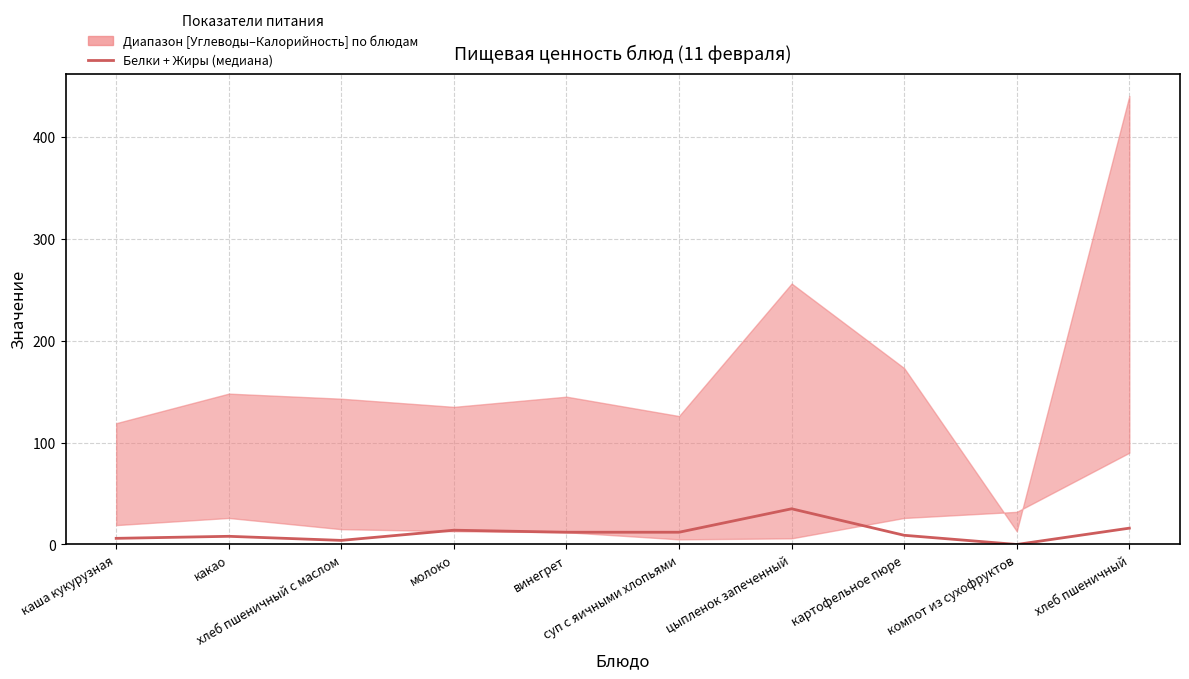

List the labels in order of value, smallest first.

компот из сухофруктов, хлеб пшеничный с маслом, каша кукурузная, какао, картофельное пюре, винегрет, суп с яичными хлопьями, молоко, хлеб пшеничный, цыпленок запеченный